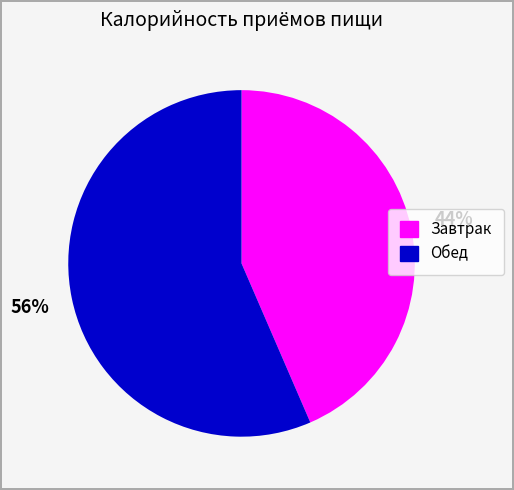

How many segments does this pie chart have?

2